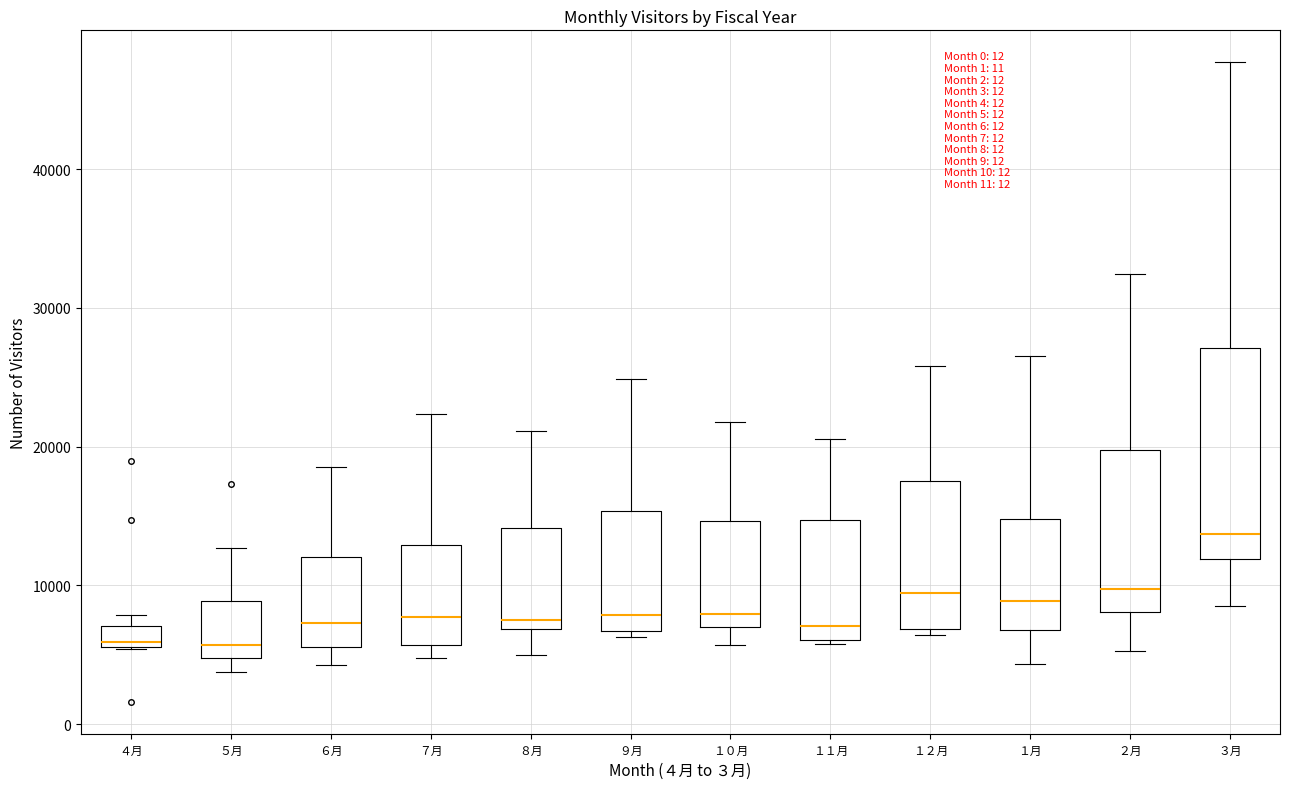

Which box is the tallest, from its lower edge to its upper edge?

３月